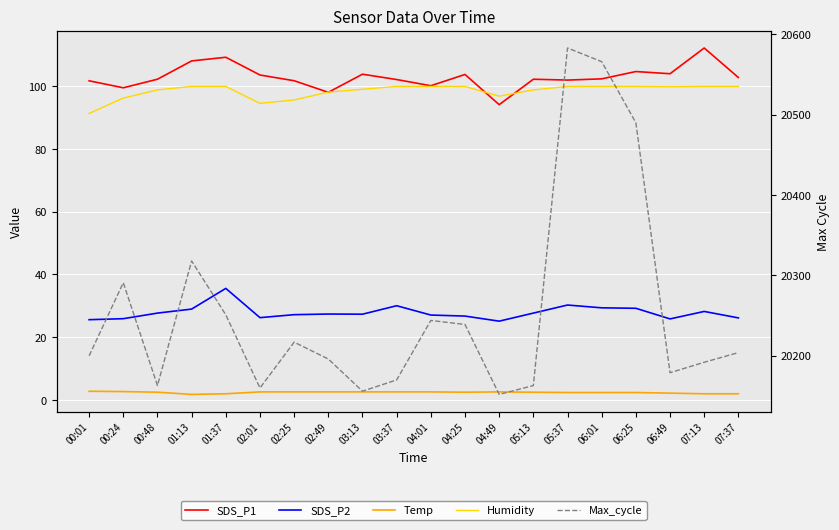

Between 02:25 and 04:25, which series saw the biggest shift?

Max_cycle